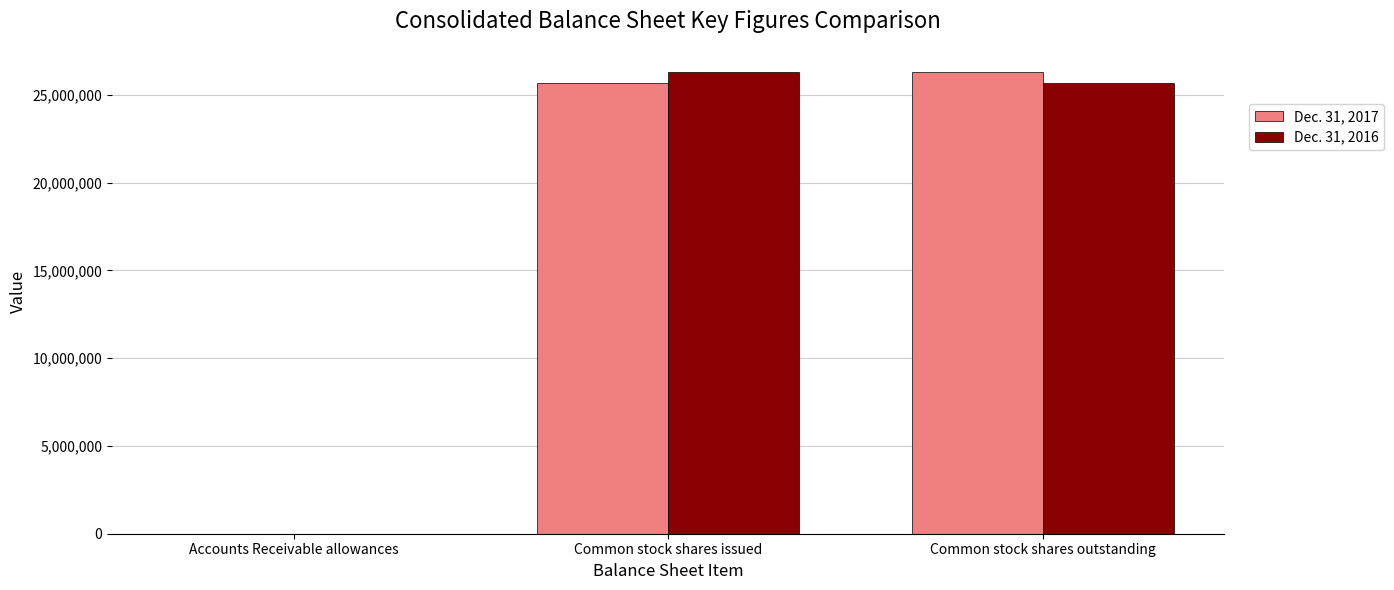

The value of Dec. 31, 2017 at Accounts Receivable allowances is 2354. True or false?

True